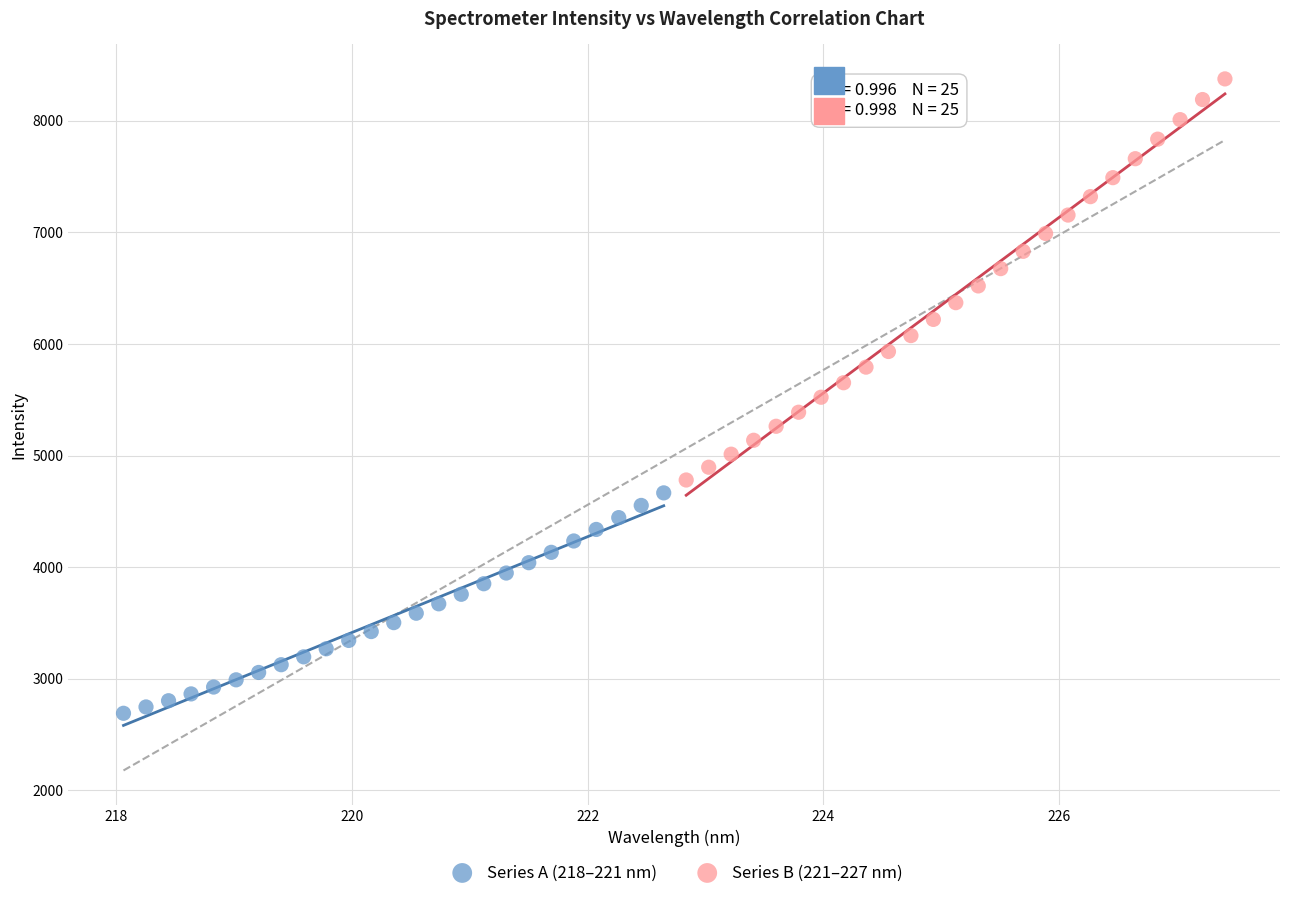

Which series has the widest spread of Y values?

Series B (221–227 nm)